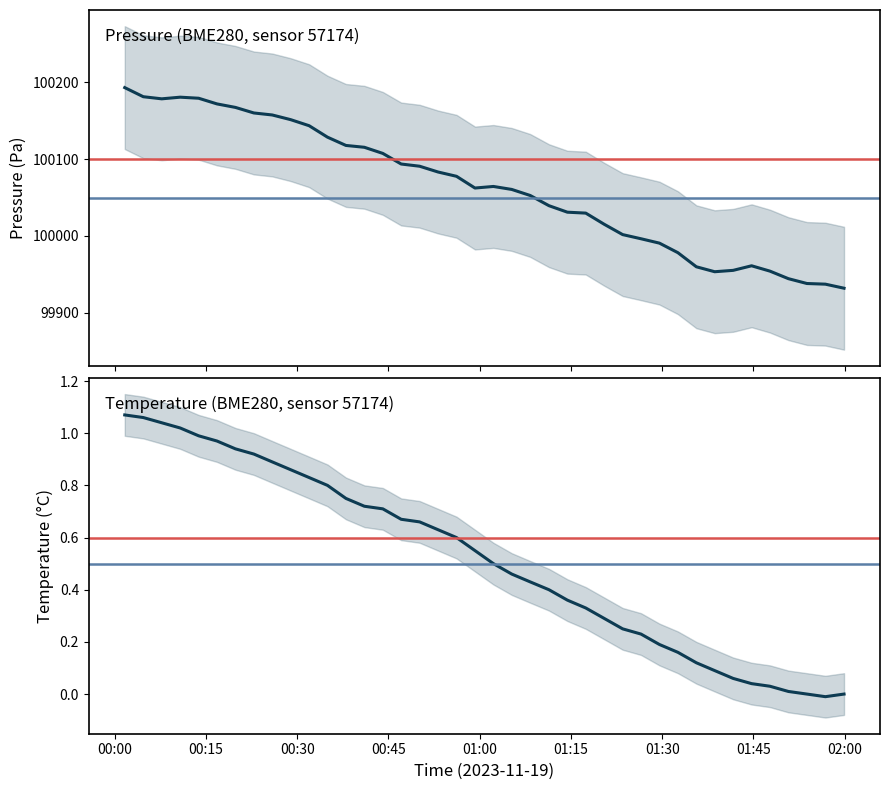

What is the maximum value for temperature?

1.1